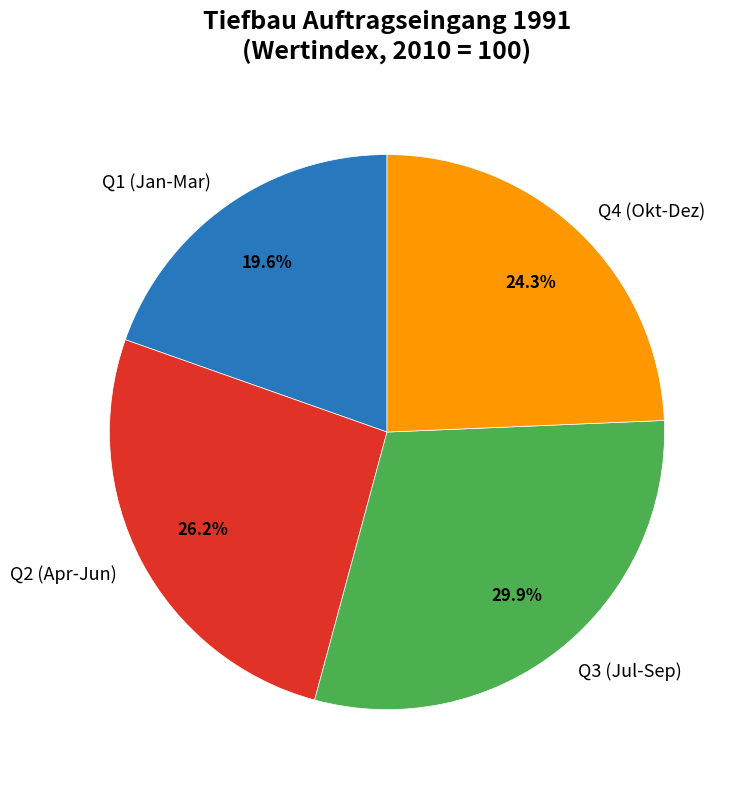

Which slice is the largest?

Q3 (Jul-Sep)